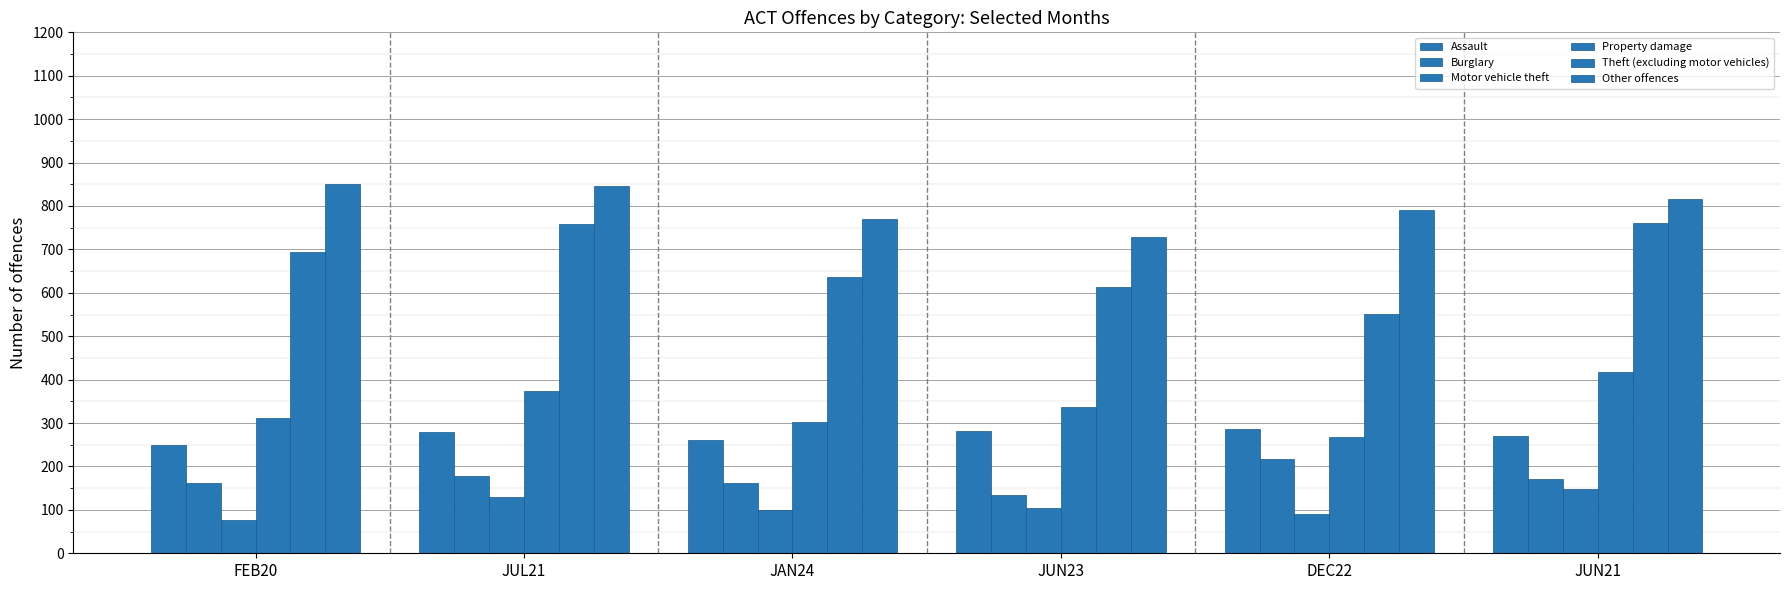

How many bars are there in total?

36